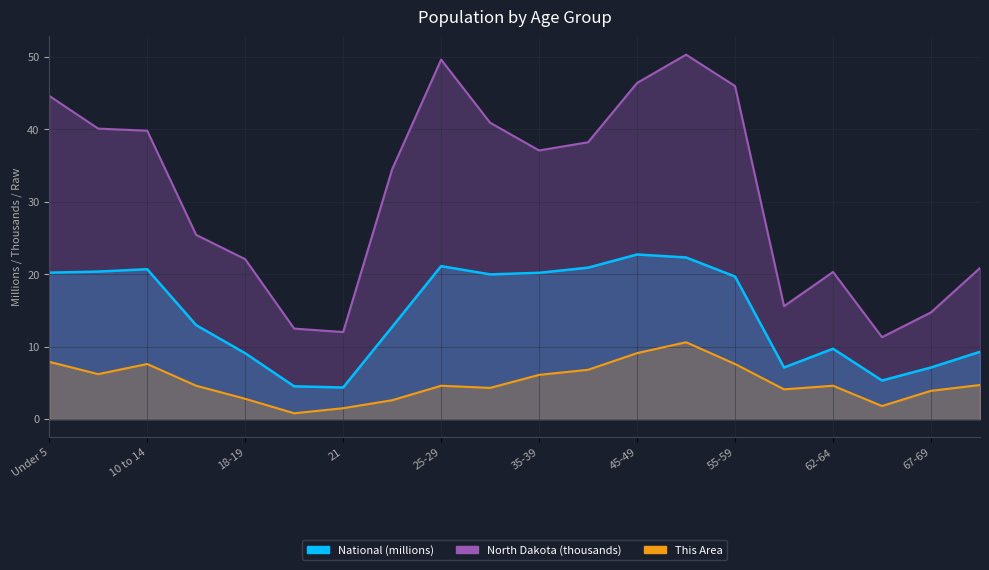

What is the spread (max minus min) of values at 30-34?

36.6